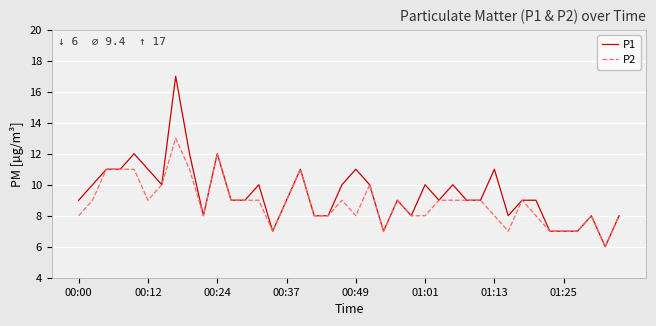

Which series has the widest spread of values?

P1